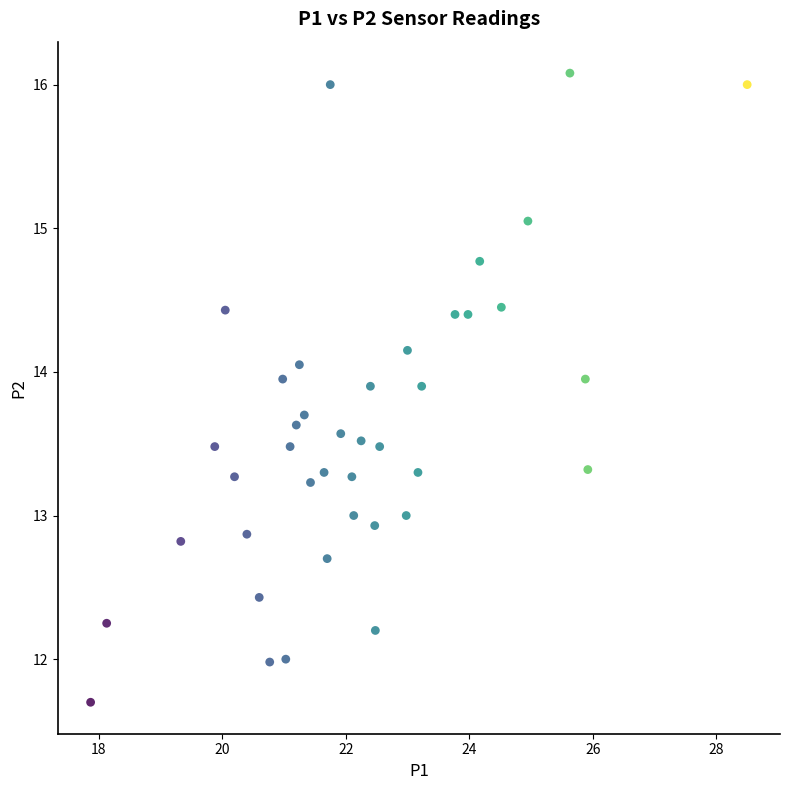

What is the range of Y values (max minus min)?

4.4